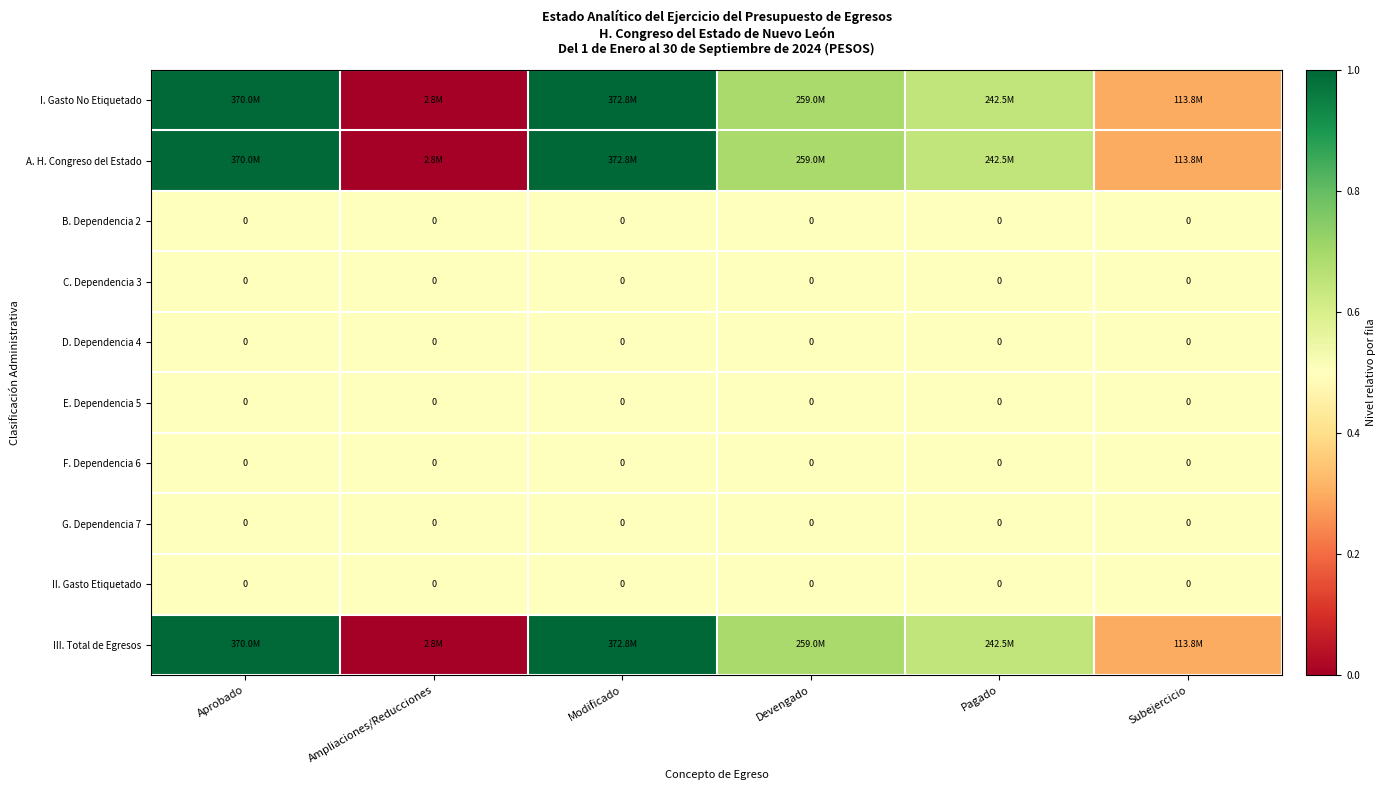

True or false: G. Dependencia 7 has a value of 0.3 at Modificado.

False